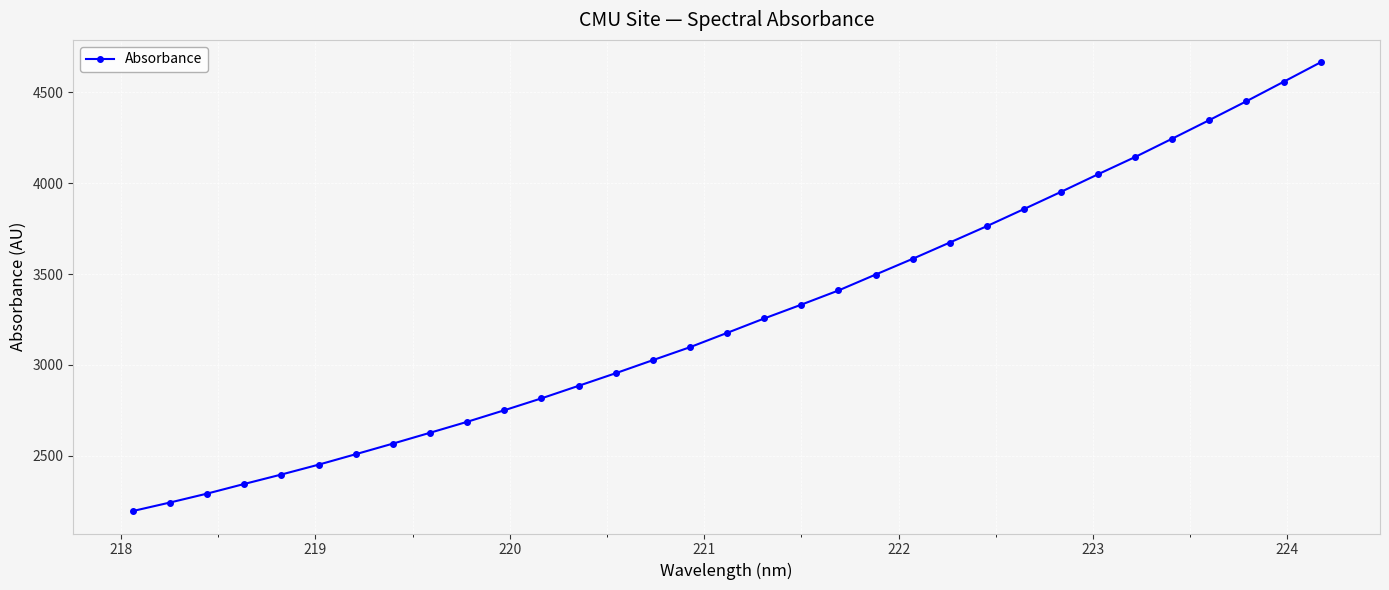

What is the minimum value shown in the chart?

2195.9